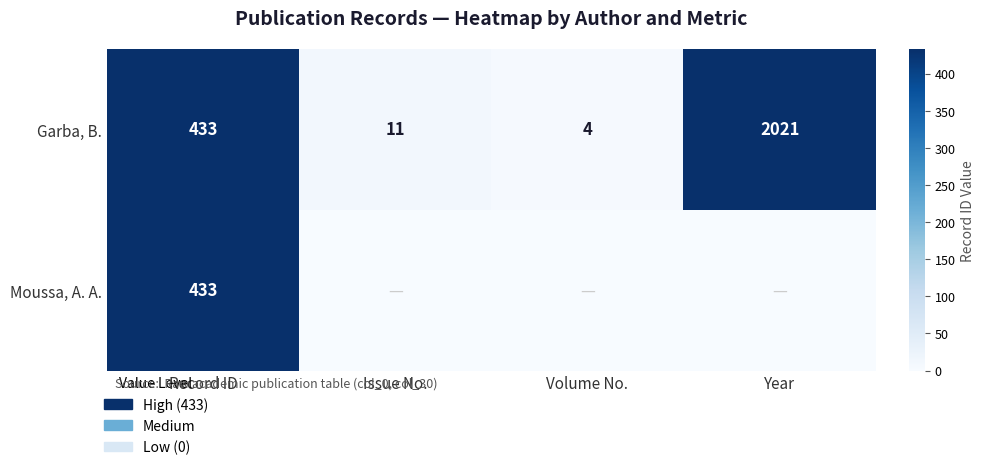

Rank the categories by Garba, B. value from lowest to highest.

Volume No., Issue No., Record ID, Year